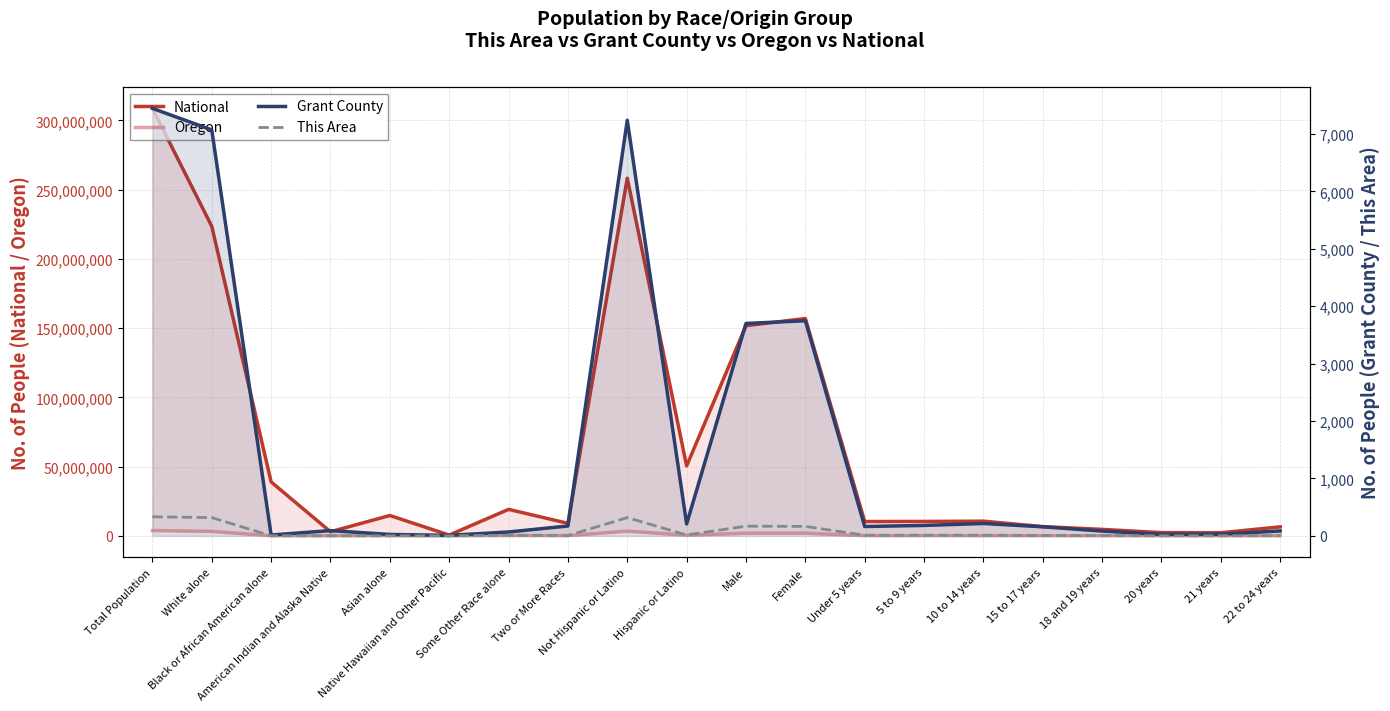

What value does the Grant County series have at 18 and 19 years, to the nearest 100?

100